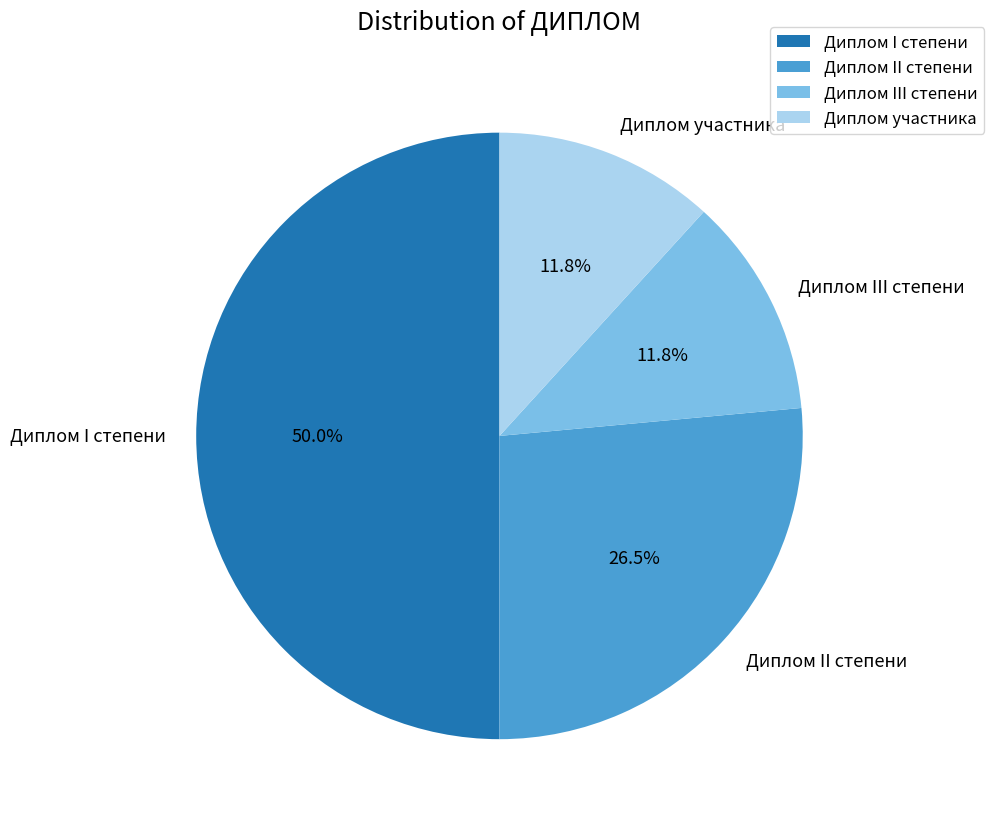

What portion of the pie excludes Диплом участника?

88.2%